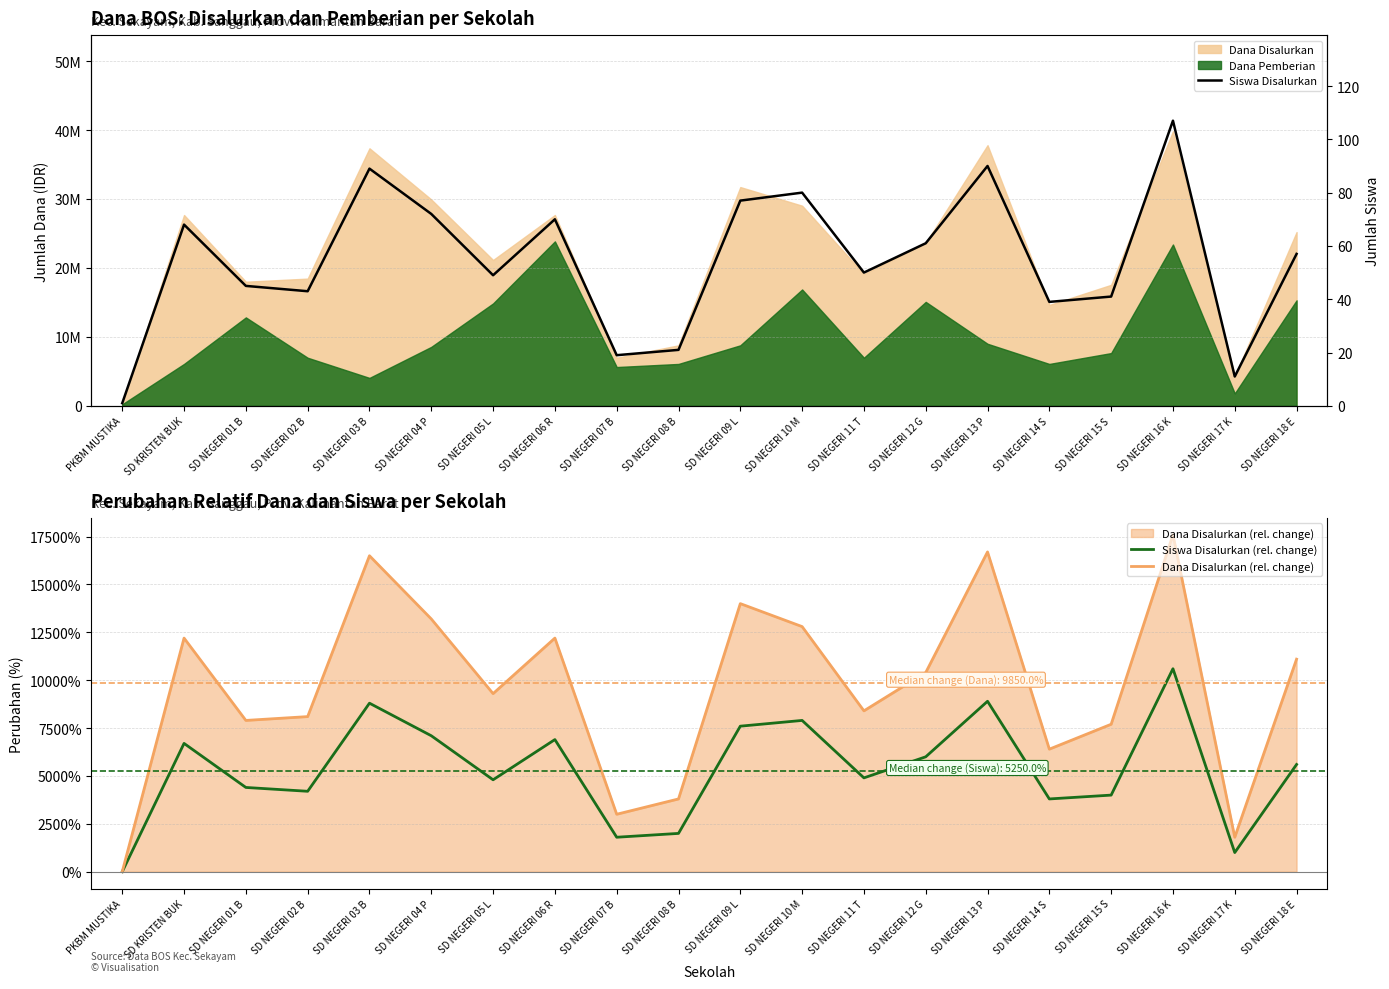

At which category does the chart reach its minimum across all series?

PKBM MUSTIKA